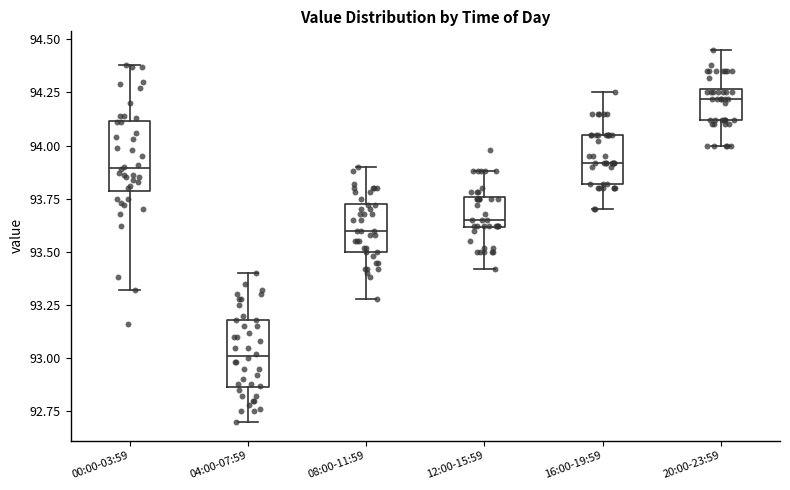

Reading left to right, read every box against the y-axis: the position of its median line, the range the box covers, and the ends of its whiskers. The values are not printed on the chart, so give them approximately, as read against the axis.

00:00-03:59: median 93.90, box 93.80 to 94.10, whiskers 93.30 to 94.40
04:00-07:59: median 93.00, box 92.85 to 93.20, whiskers 92.70 to 93.40
08:00-11:59: median 93.60, box 93.50 to 93.75, whiskers 93.30 to 93.90
12:00-15:59: median 93.65, box 93.60 to 93.75, whiskers 93.40 to 93.90
16:00-19:59: median 93.90, box 93.80 to 94.05, whiskers 93.70 to 94.25
20:00-23:59: median 94.20, box 94.10 to 94.25, whiskers 94.00 to 94.45